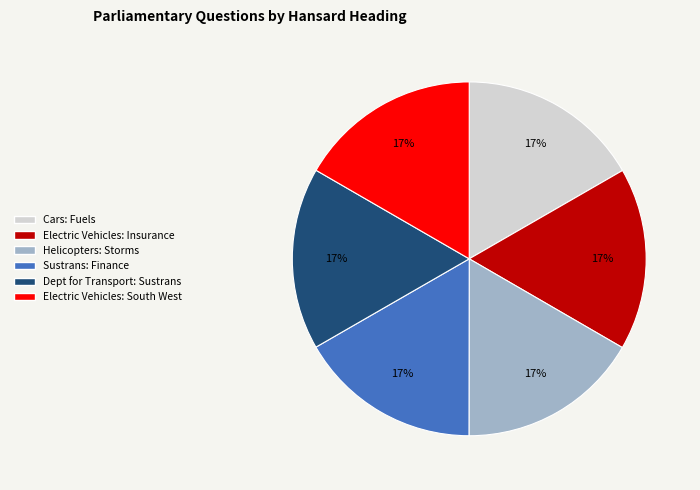

True or false: Electric Vehicles: South West accounts for 30% of the total.

False